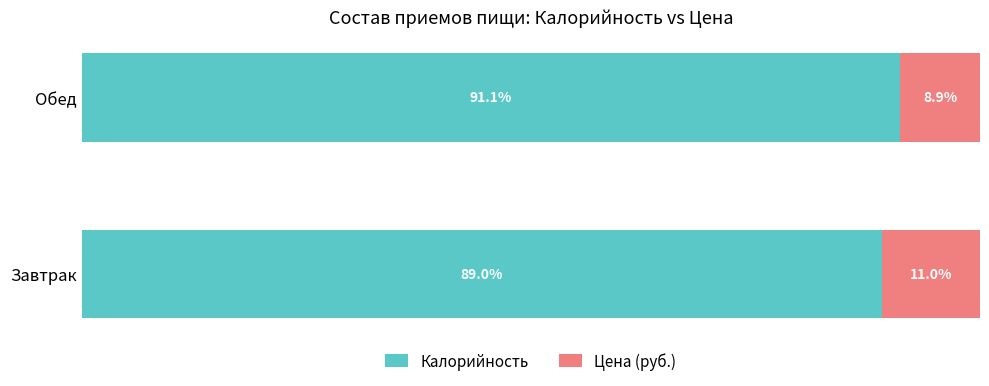

At which label does Калорийность reach its minimum?

Завтрак